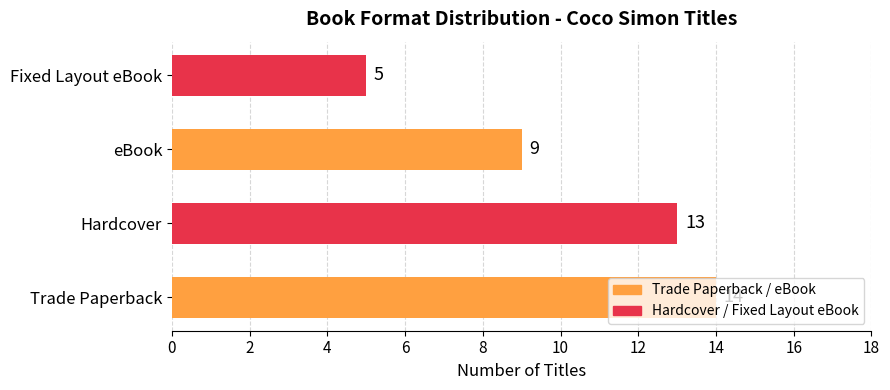

What is the maximum value shown in the chart?

14